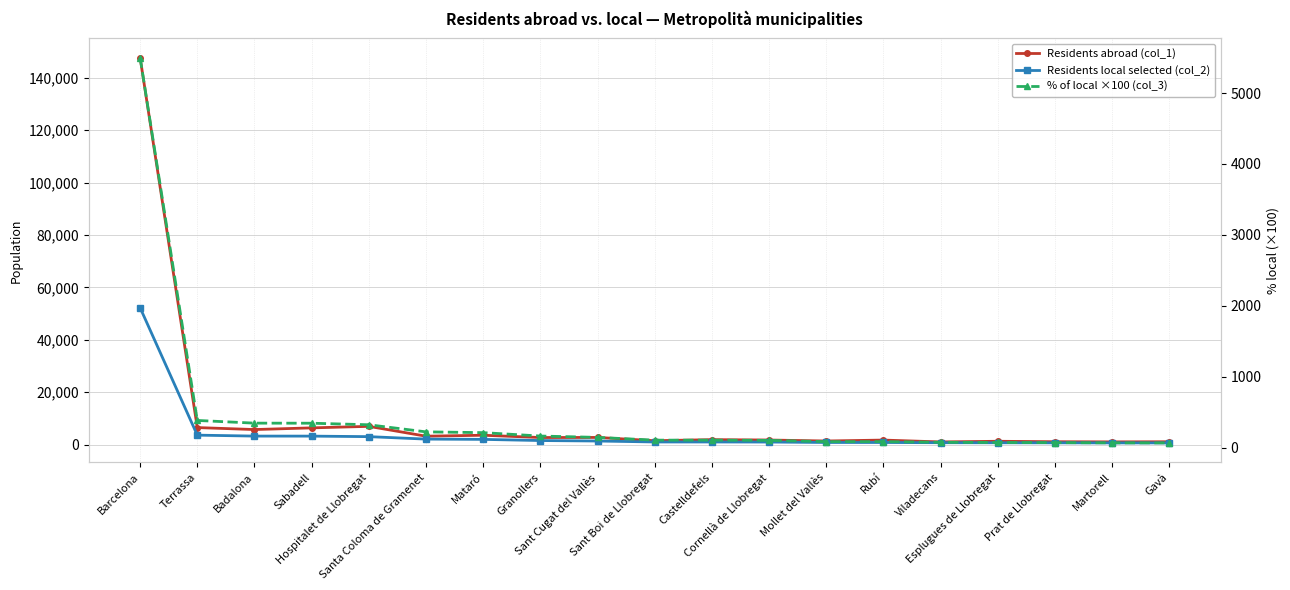

What is the sum of the Residents abroad (col_1) values at Martorell and Esplugues de Llobregat?

2250